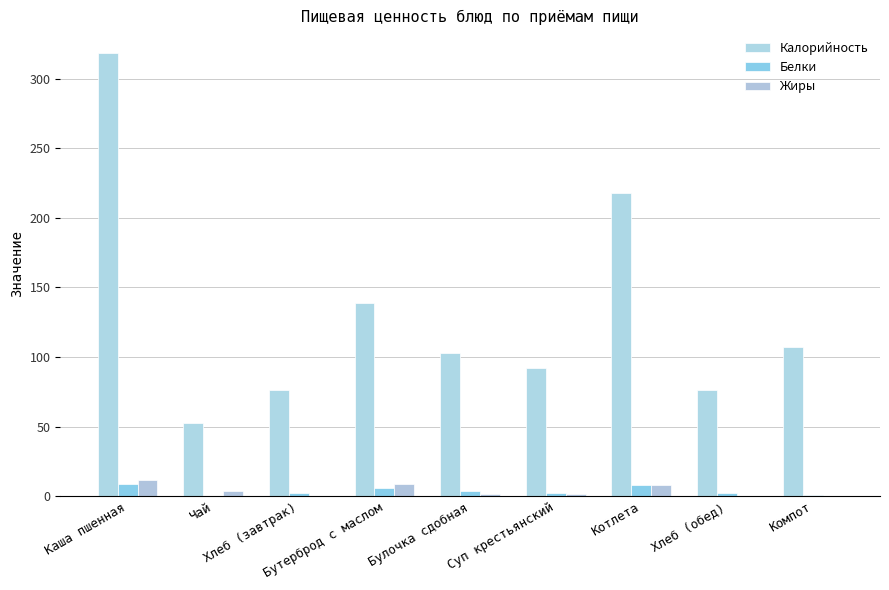

What is the label of the 1st bar from the right?

Компот